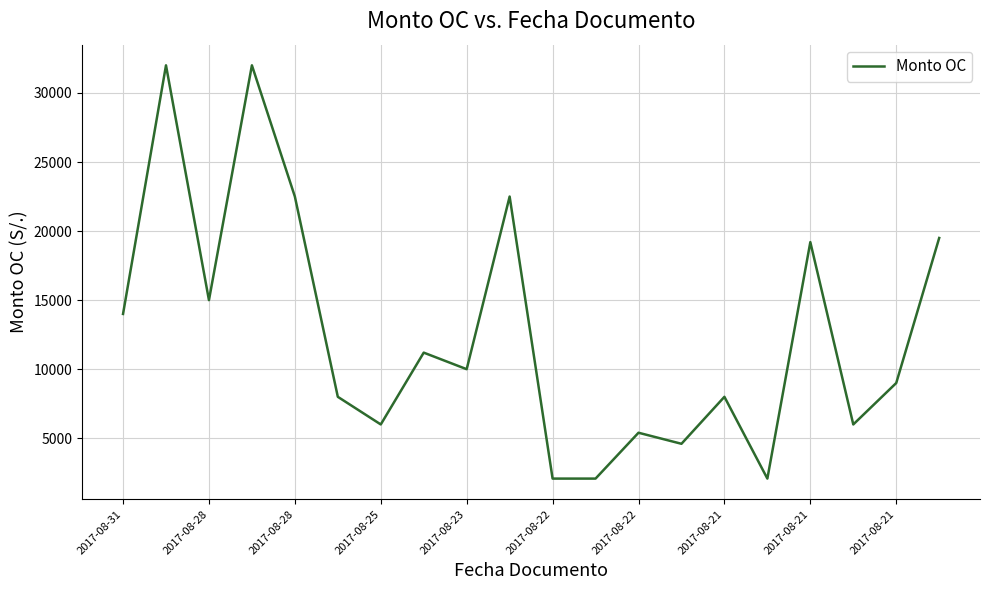

What is the greatest value displayed?

32000